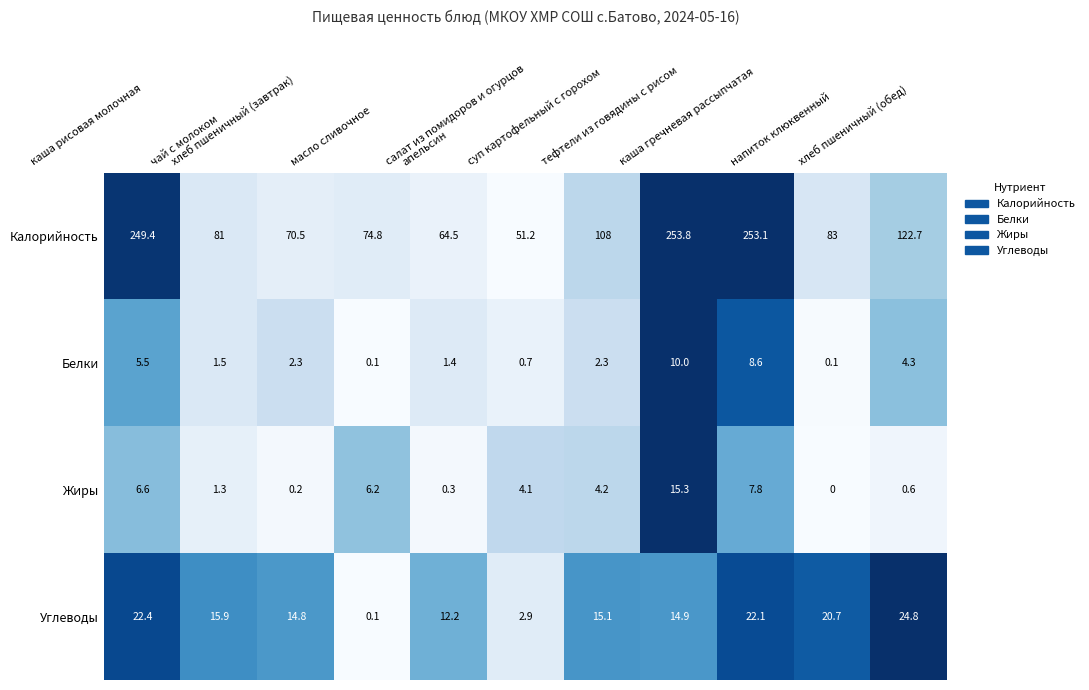

At which category does the chart reach its minimum across all series?

напиток клюквенный